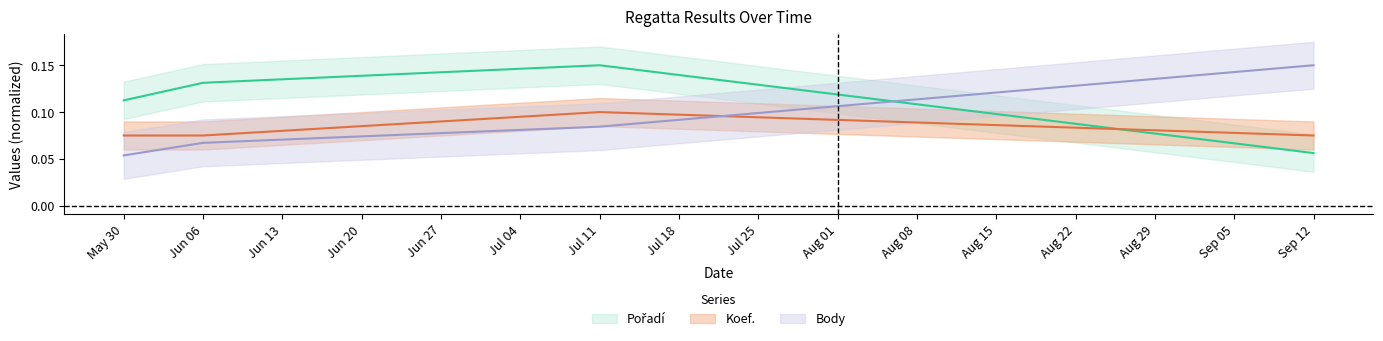

Reading left to right, list all the values displayed in this chart.

Pořadí: 0.1	0.1	0.1	0.1
Body: 0.1	0.1	0.1	0.1
Koef.: 0.1	0.1	0.1	0.1